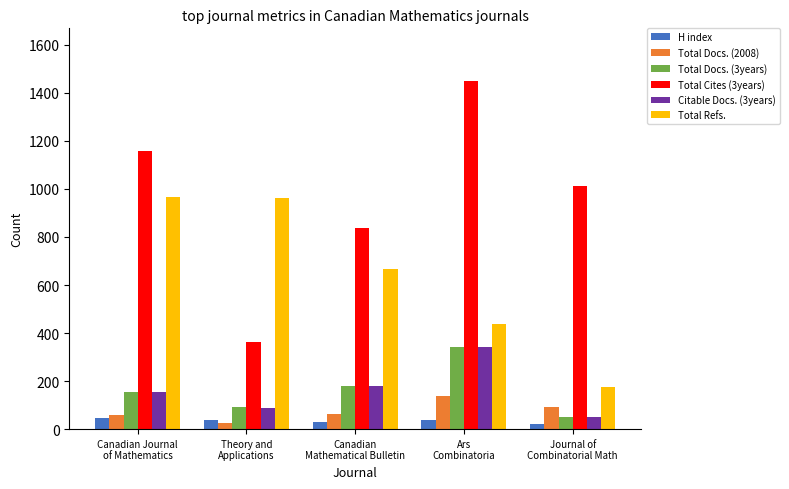

Read the Citable Docs. (3years) value at Ars
Combinatoria, to the nearest 10.

340